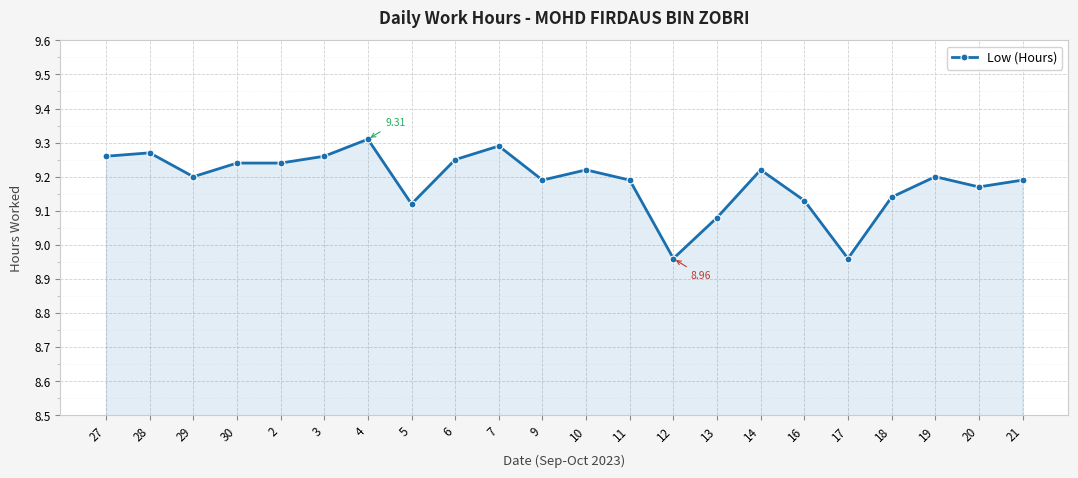

Is it true that the value at 3 is 15.2?

False